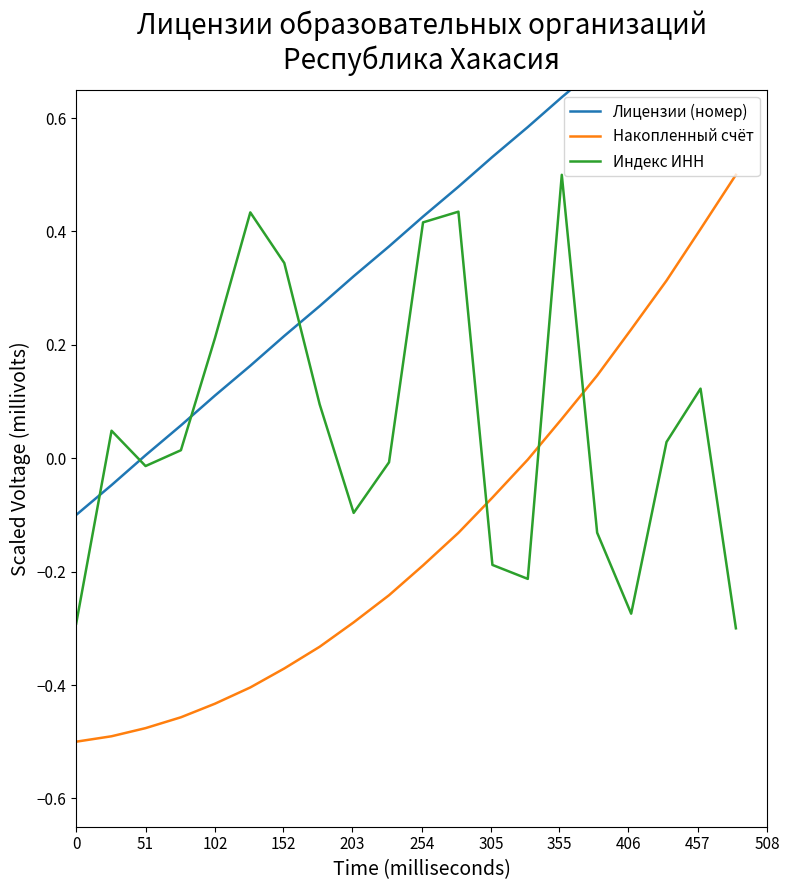

Read the Лицензии (номер) value at 0.

-0.1